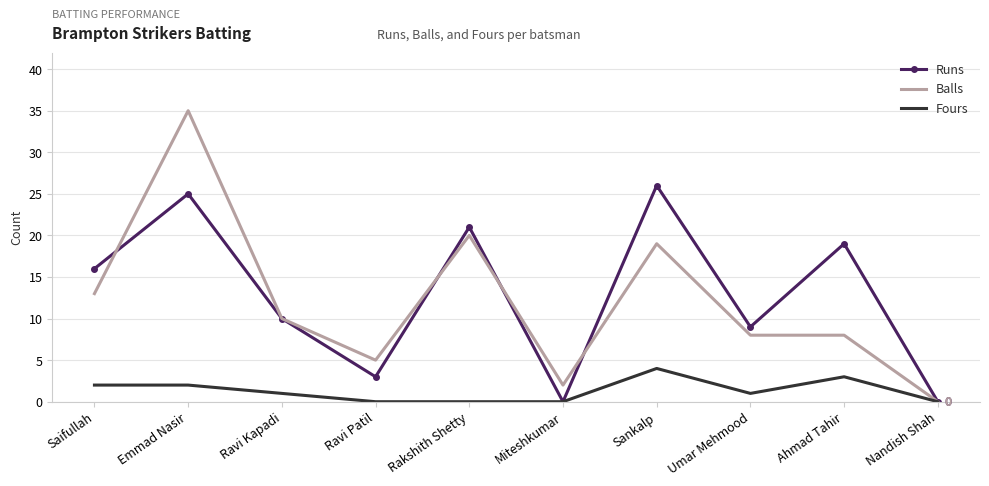

What is the greatest value displayed?

35